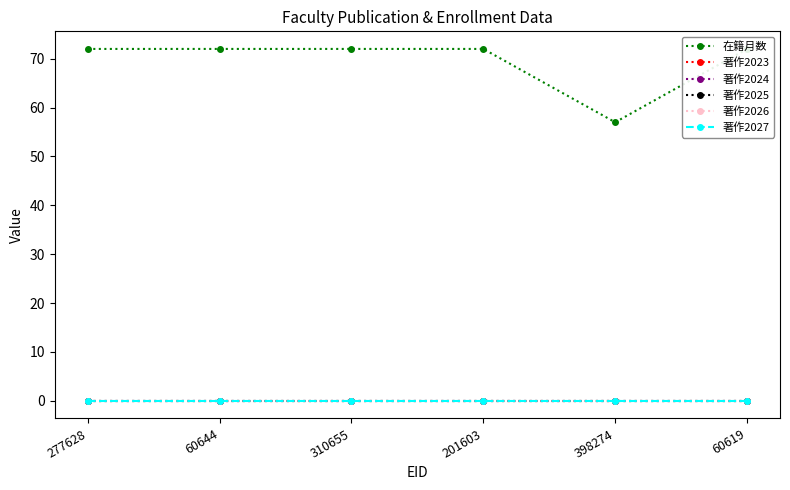

Is the value of 著作2025 at 398274 greater than the value of 在籍月数 at 201603?

No